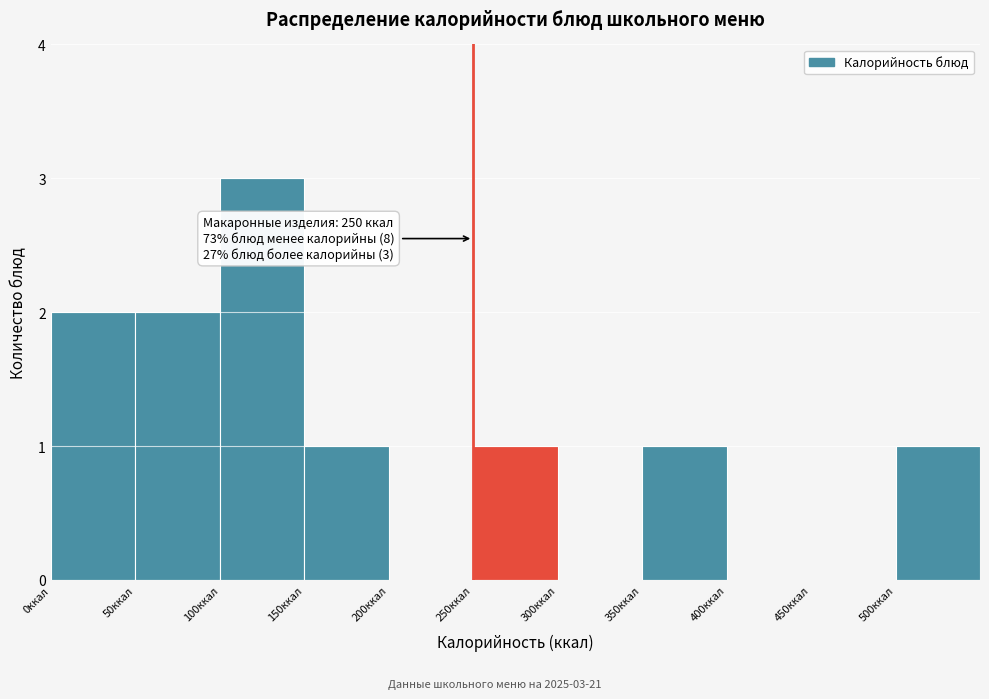

Over which range of the x-axis is the bar tallest?

100 to 150